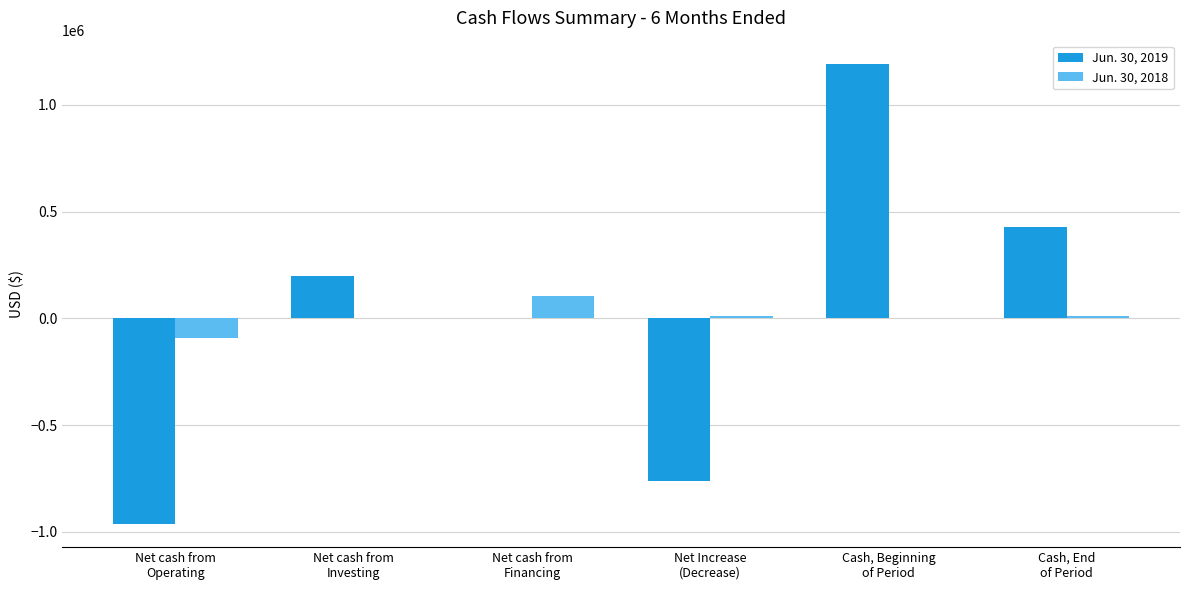

Count the number of categories in the chart.

6